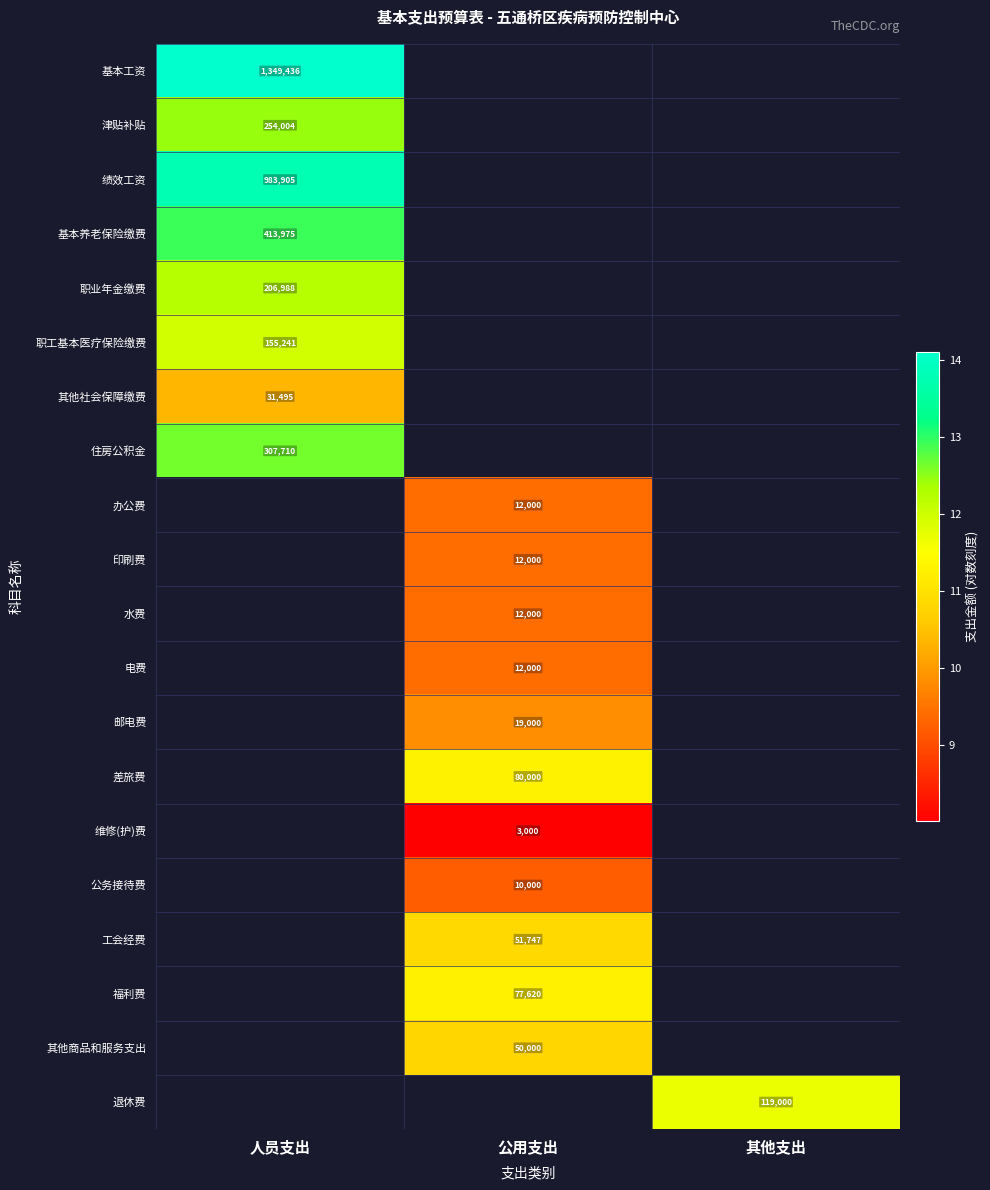

Is it true that 退休费 equals 11.7 at 其他支出?

True